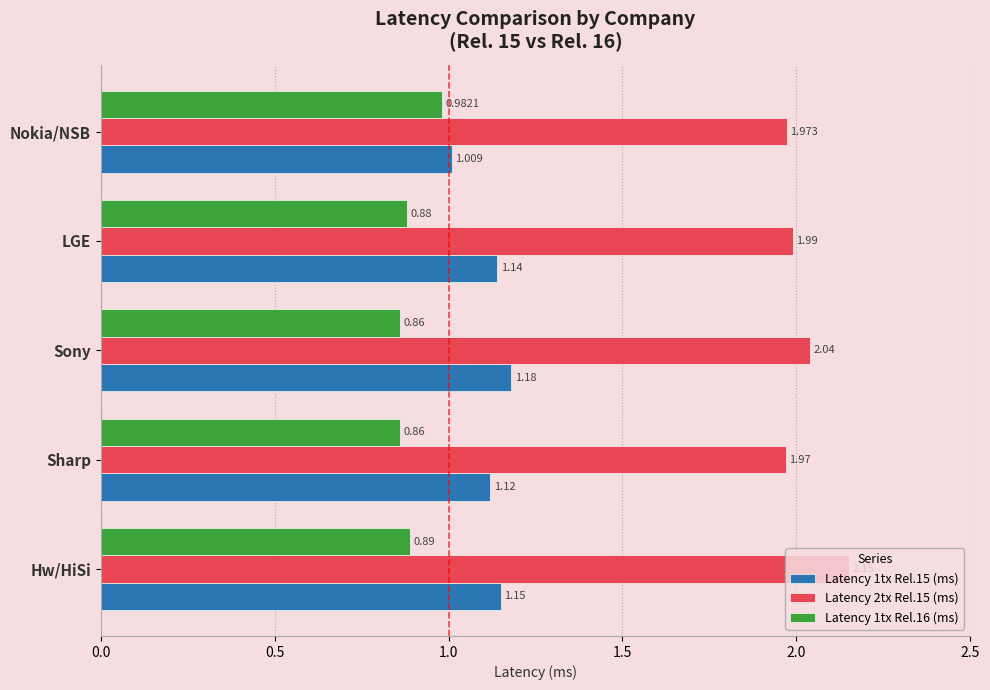

At which label is Latency 2tx Rel.15 (ms) closest to 2?

LGE